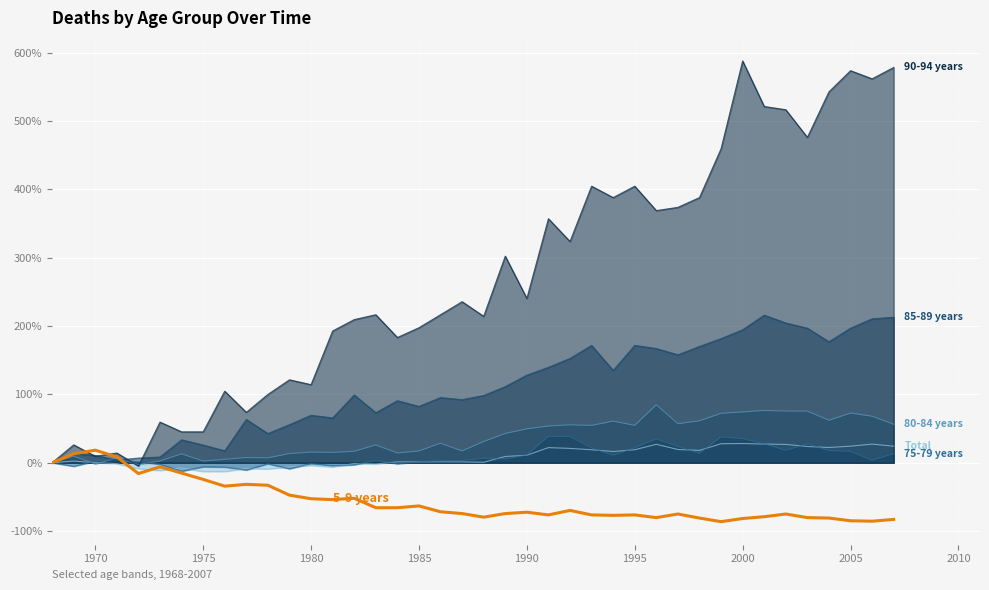

What is the minimum value shown in the chart?

-86.2